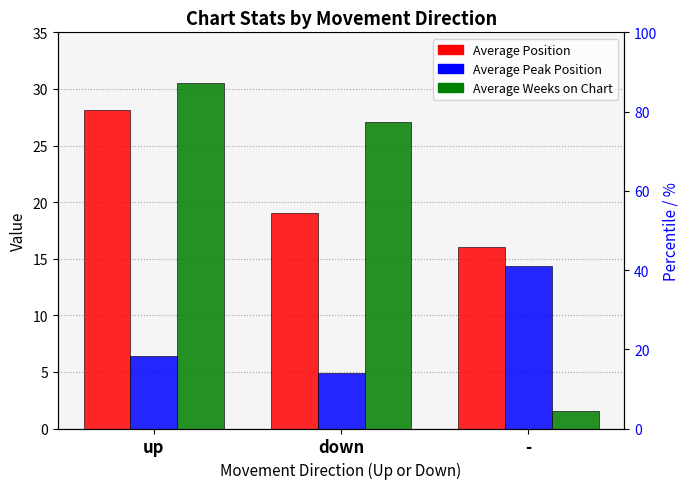

How many bars are there in each group?

3